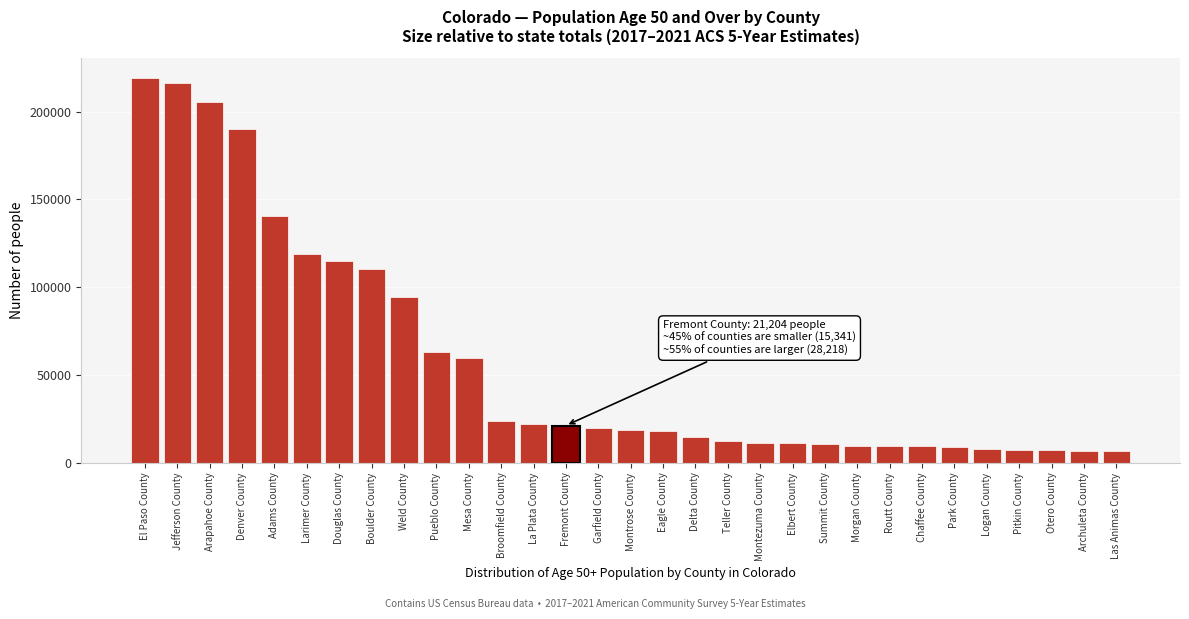

What is the value of the 17th bar from the left?

18283